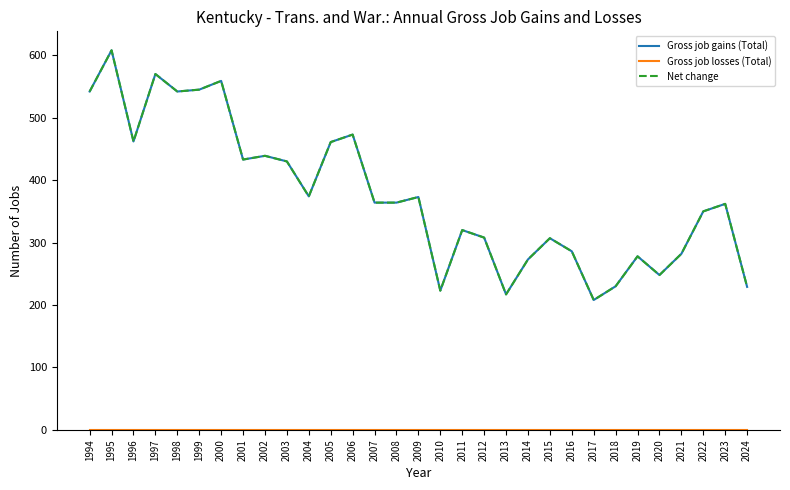

True or false: Net change and Gross job gains (Total) intersect in this chart.

False